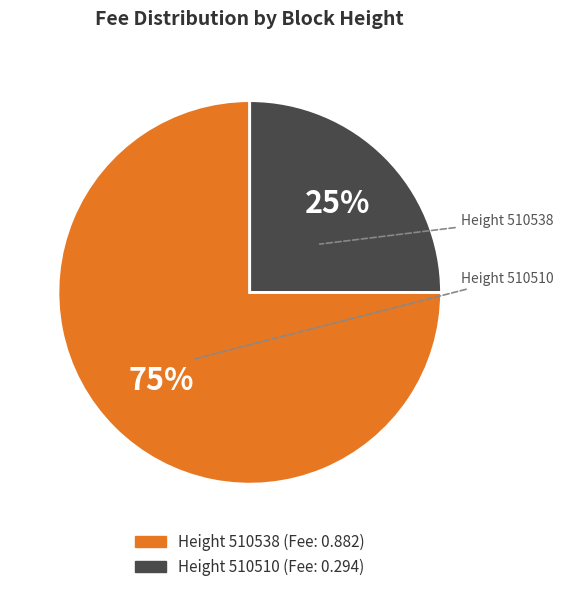

How many slices are in this pie chart?

2